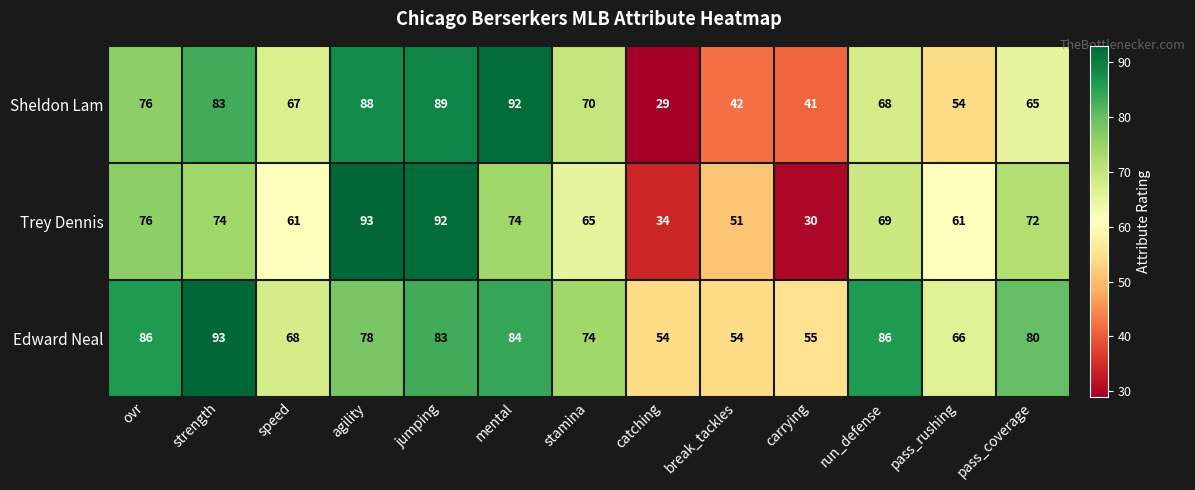

Which series changed the most between mental and pass_rushing?

Sheldon Lam